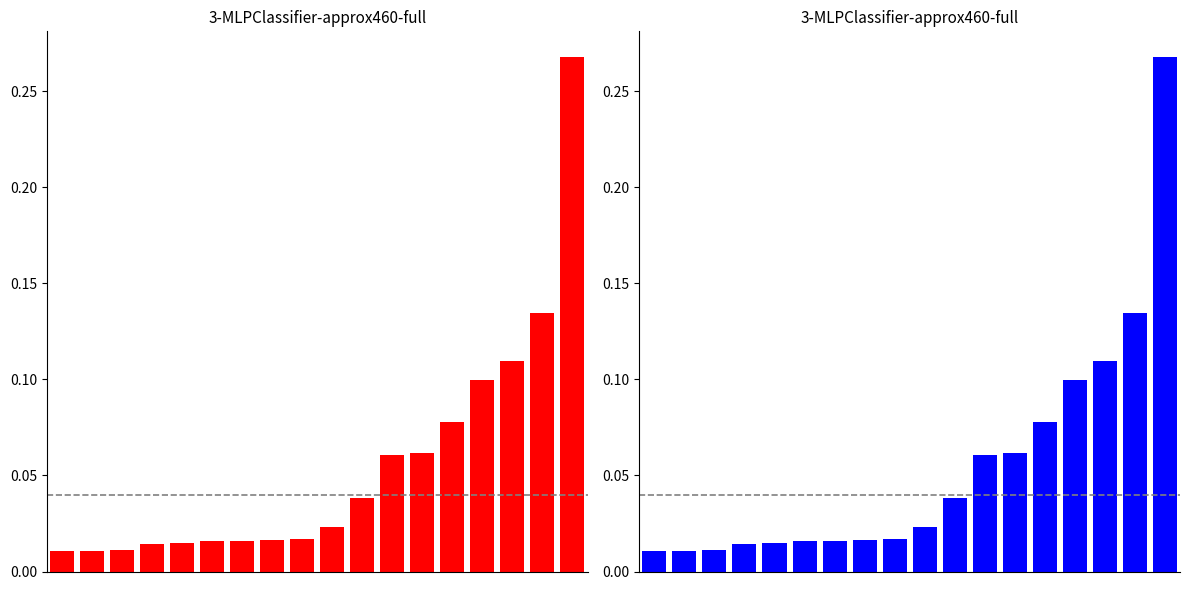

Are the bars grouped side by side (vs. stacked)?

No